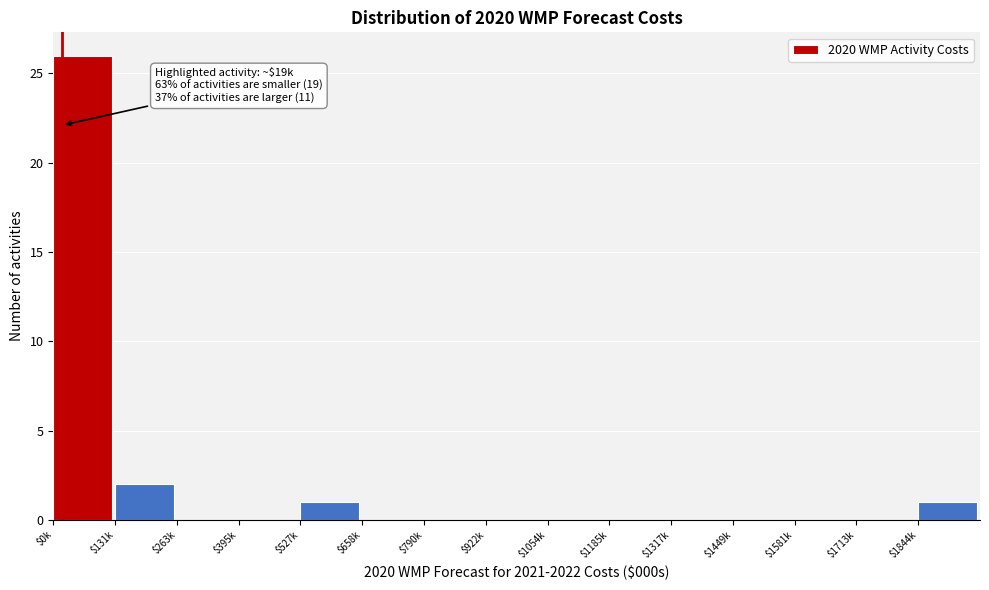

Which label corresponds to the largest value in the chart?

$0k